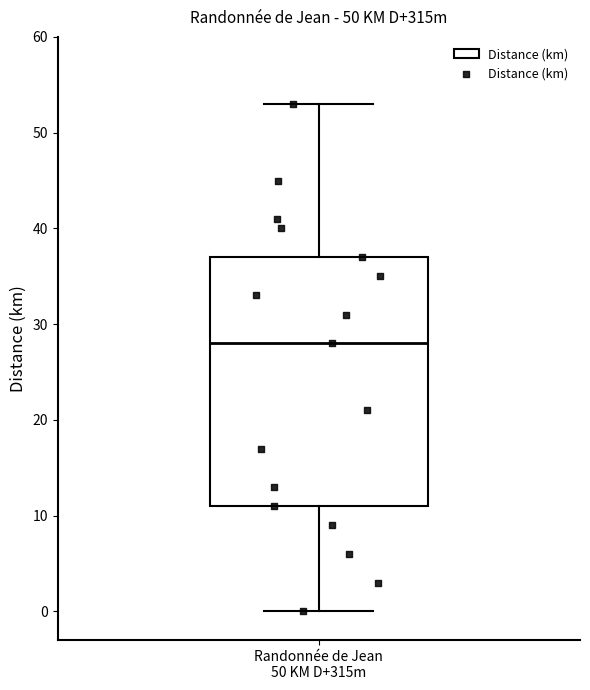

Where is the lower edge of the box for Randonnée de Jean 50 KM D+315m on the y-axis? The values are not printed on the chart, so give them approximately, as read against the axis.

11